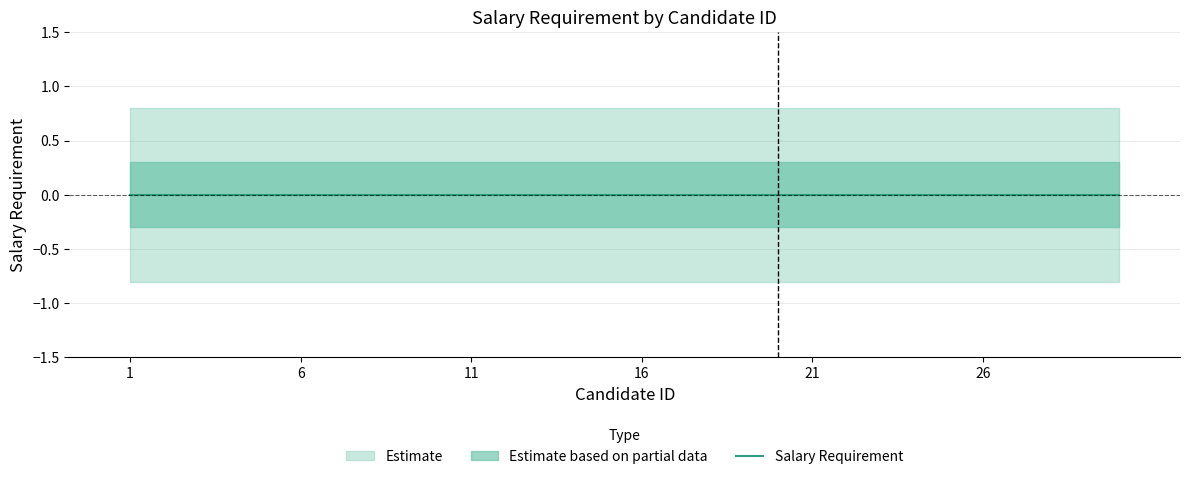

How many groups of bars are there?

30